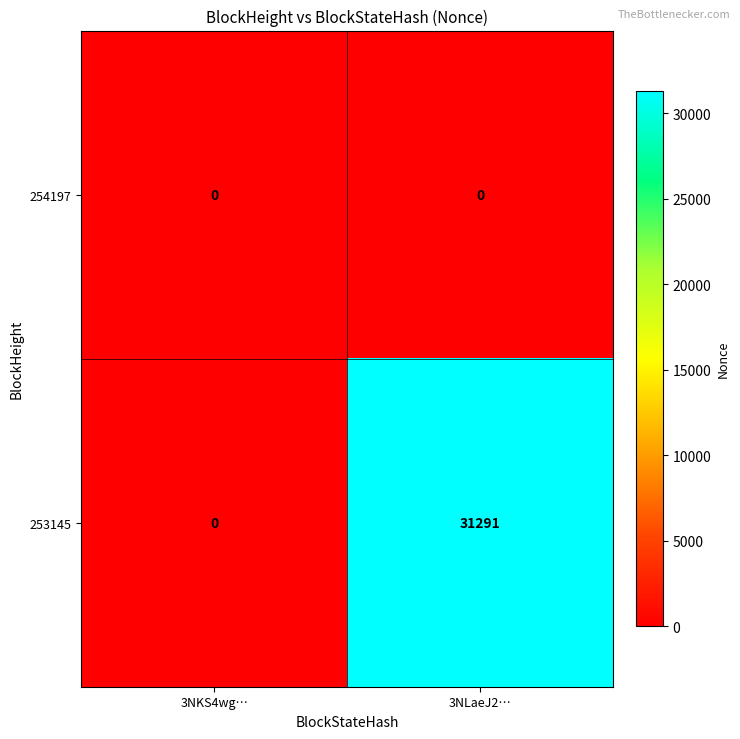

Which label corresponds to the largest value in the chart?

3NLaeJ2…